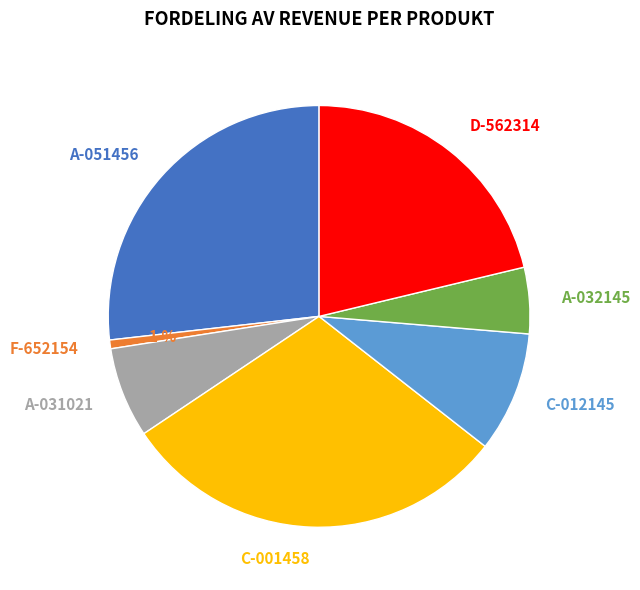

Is the sum of D-562314 and A-032145 greater than half?

No